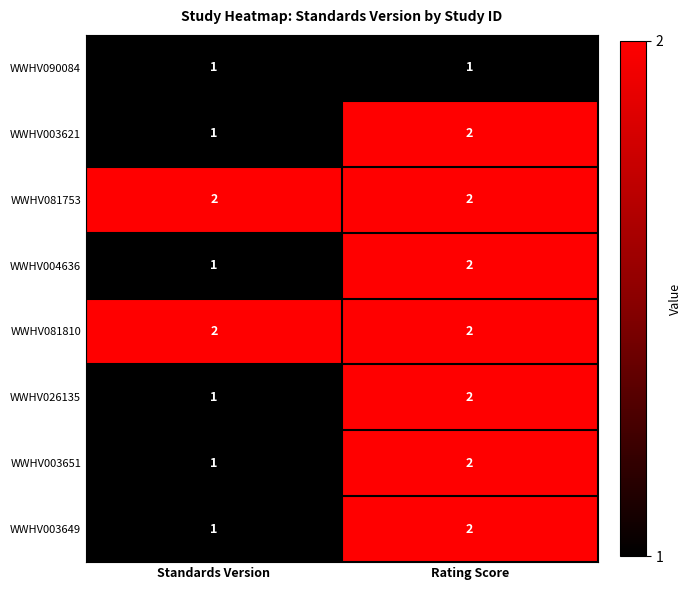

What is the total value across all series at Standards Version?

10